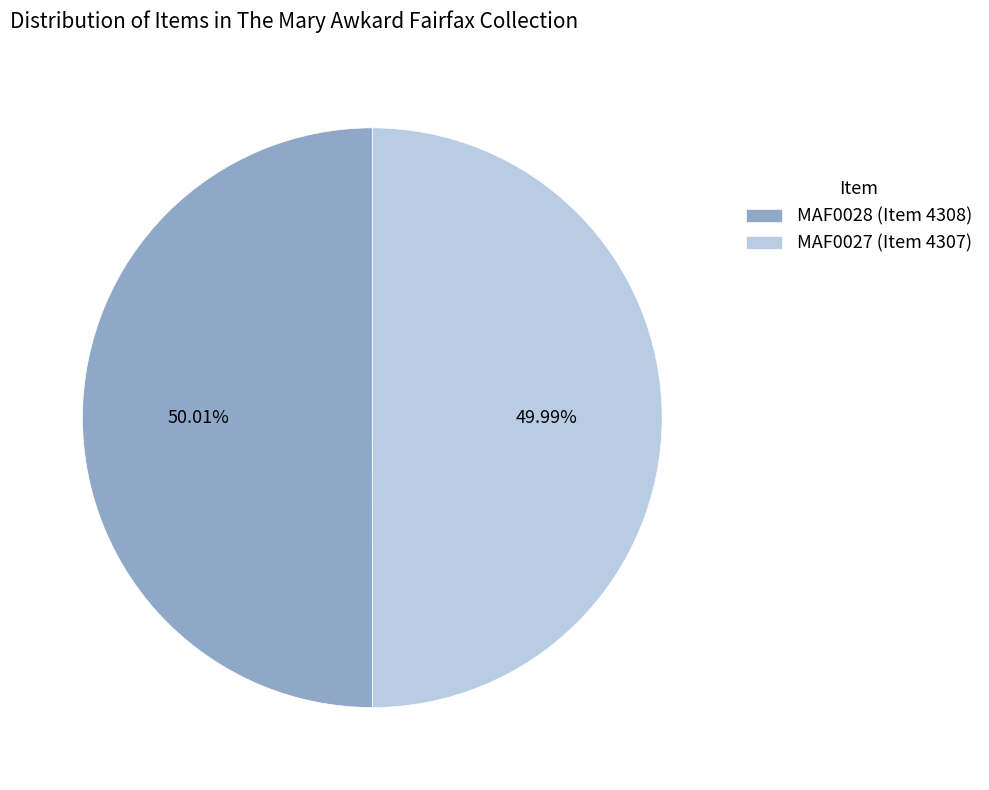

How many slices are in this pie chart?

2